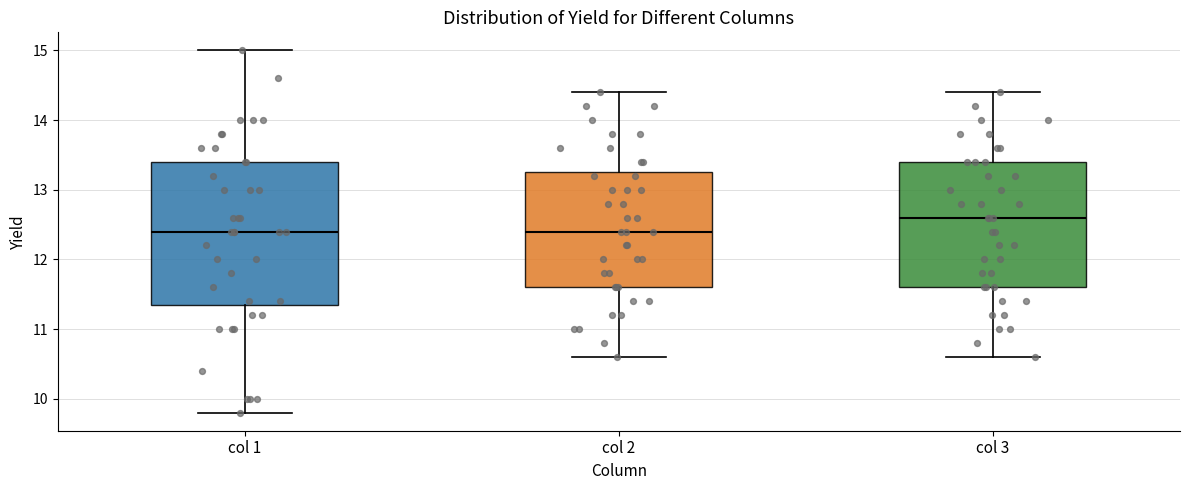

Reading left to right, read every box against the y-axis: the position of its median line, the range the box covers, and the ends of its whiskers. The values are not printed on the chart, so give them approximately, as read against the axis.

col 1: median 12.4, box 11.4 to 13.4, whiskers 9.8 to 15.0
col 2: median 12.4, box 11.6 to 13.3, whiskers 10.6 to 14.4
col 3: median 12.6, box 11.6 to 13.4, whiskers 10.6 to 14.4